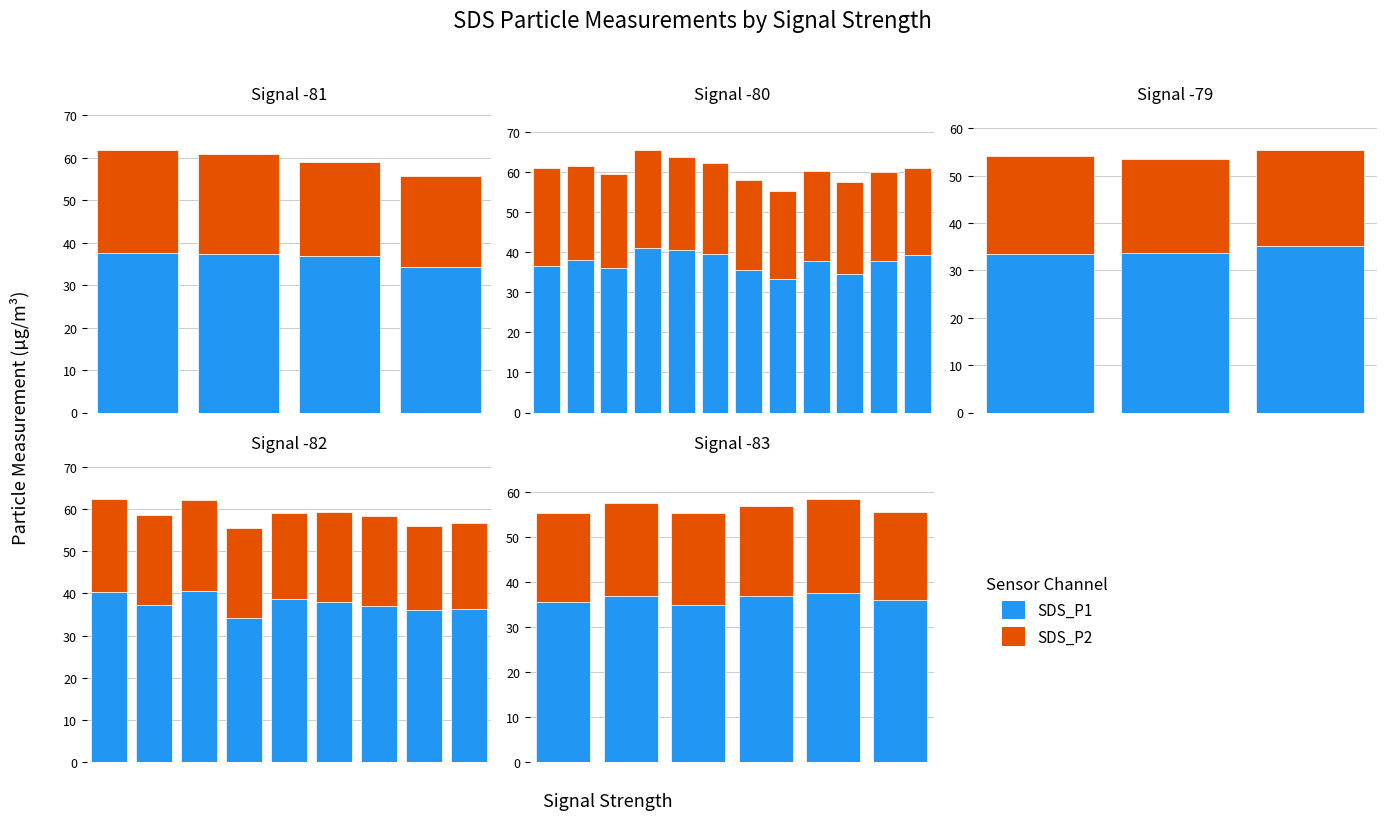

What is the difference between the highest and lowest values at 0?

15.7